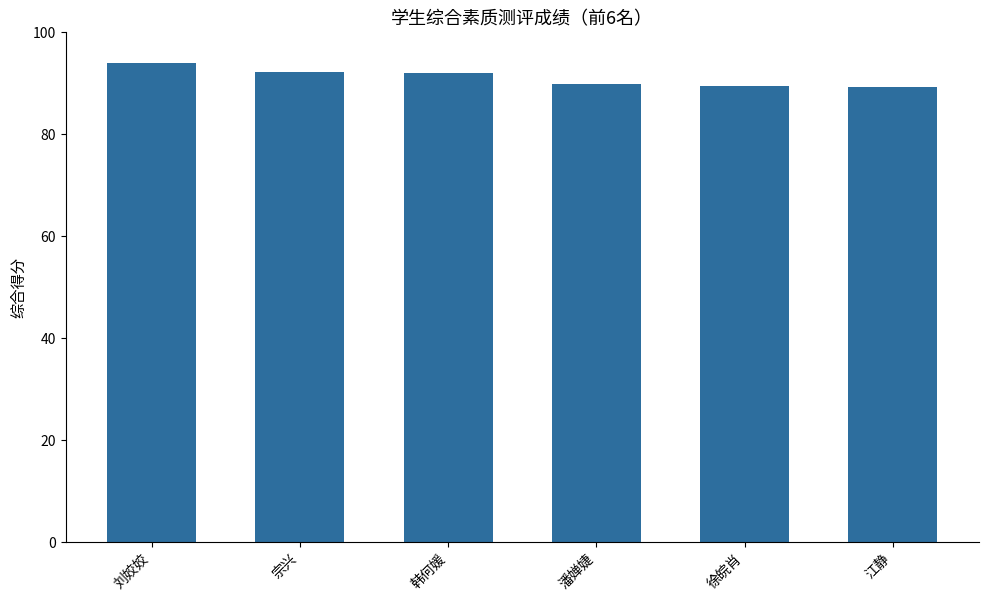

What is the difference between the values at 江静 and 徐皖肖?

0.3